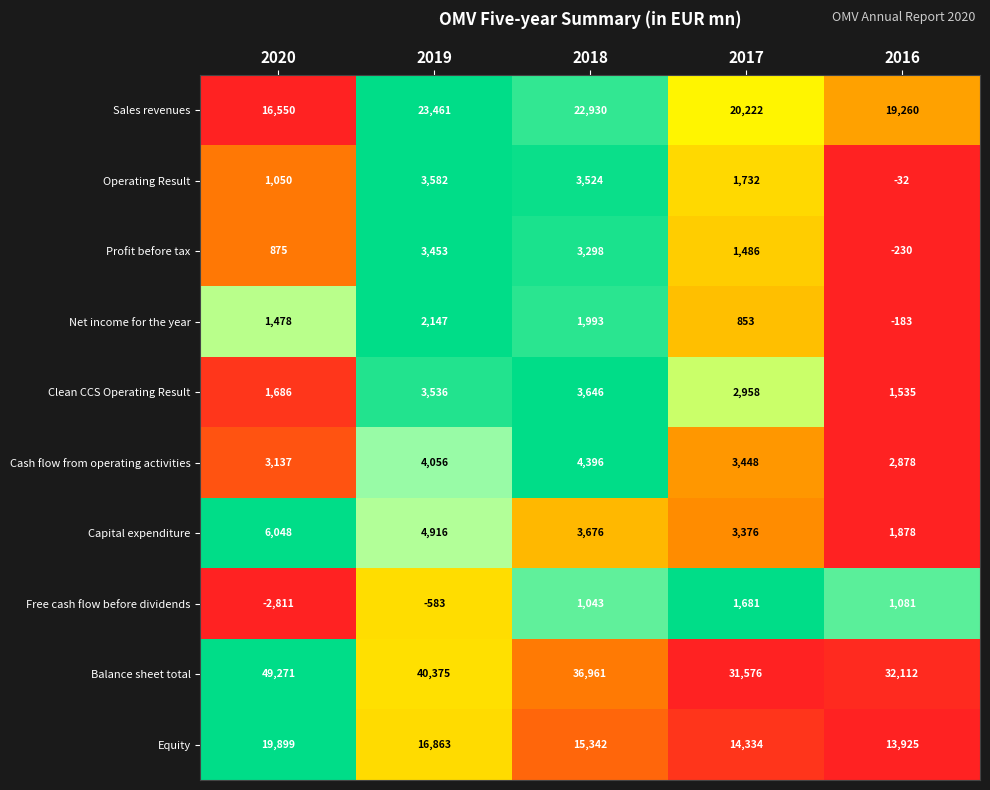

What is the minimum value for Sales revenues?

16550